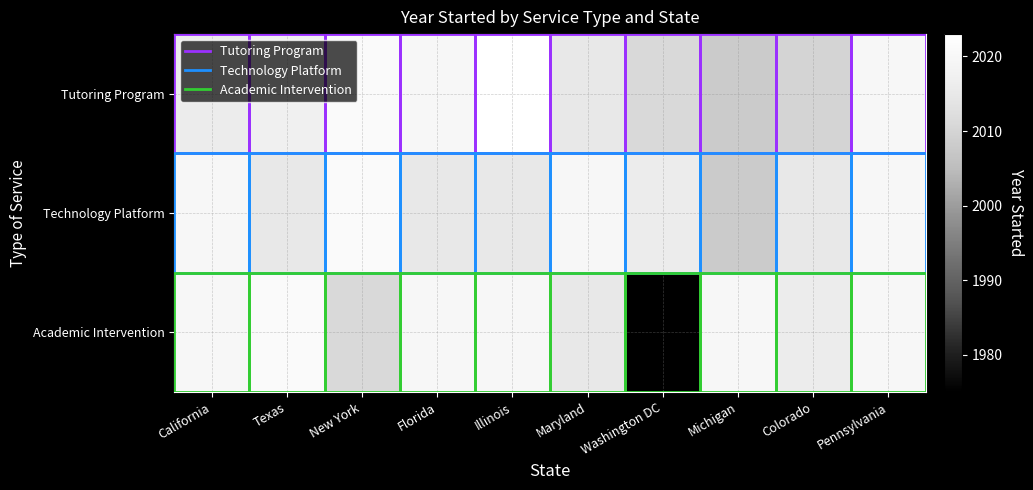

Reading left to right, what are all the values shown in this chart?

Tutoring Program: California=2016	Texas=2017	New York=2021	Florida=2020	Illinois=2023	Maryland=2015	Washington DC=2011	Michigan=2008	Colorado=2010	Pennsylvania=2020
Technology Platform: California=2020	Texas=2015	New York=2021	Florida=2015	Illinois=2015	Maryland=2020	Washington DC=2016	Michigan=2008	Colorado=2015	Pennsylvania=2020
Academic Intervention: California=2020	Texas=2021	New York=2011	Florida=2020	Illinois=2020	Maryland=2015	Washington DC=1975	Michigan=2020	Colorado=2016	Pennsylvania=2020